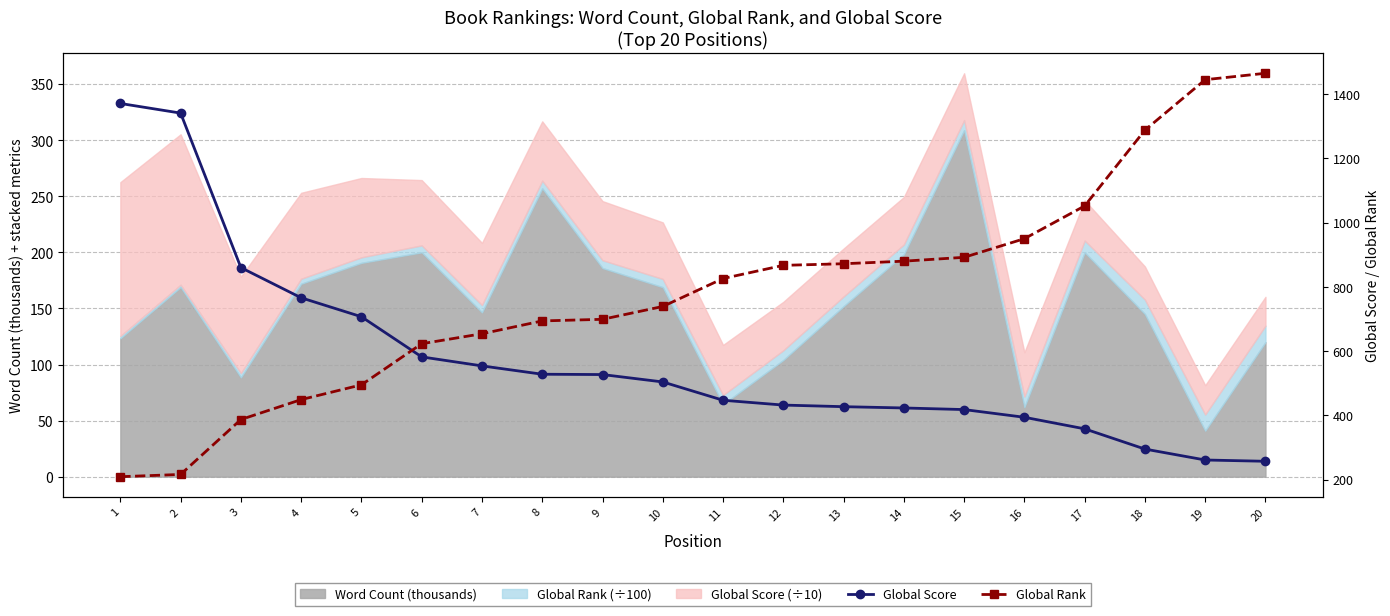

Reading right to left, what are all the values shown in this chart?

Global Score: 20=257	19=261	18=295	17=358	16=394	15=418	14=423	13=427	12=432	11=447	10=504	9=527	8=528	7=554	6=582	5=707	4=766	3=860	2=1341	1=1371
Global Rank: 20=1465	19=1445	18=1288	17=1052	16=950	15=892	14=880	13=872	12=867	11=826	10=739	9=699	8=694	7=654	6=623	5=495	4=449	3=387	2=216	1=209